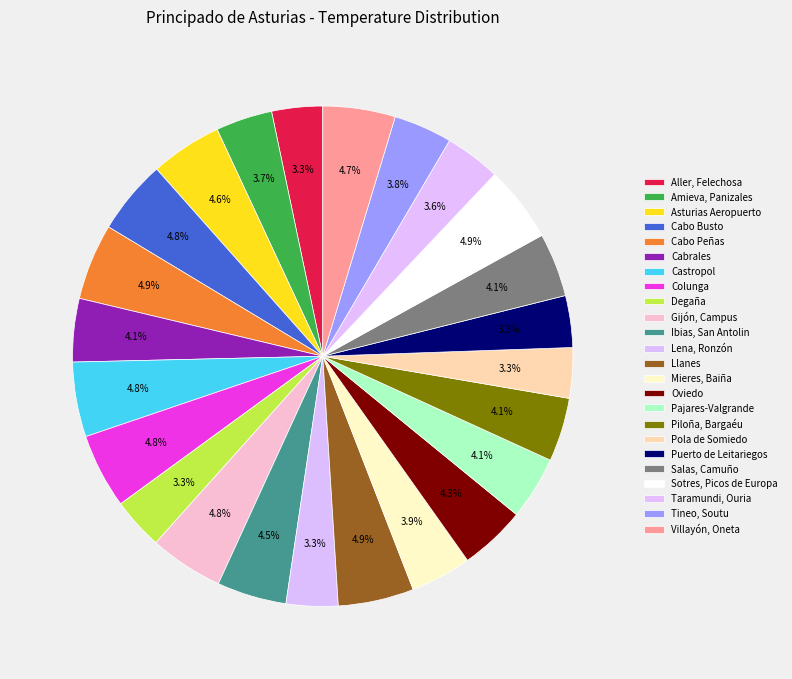

How many slices are in this pie chart?

24